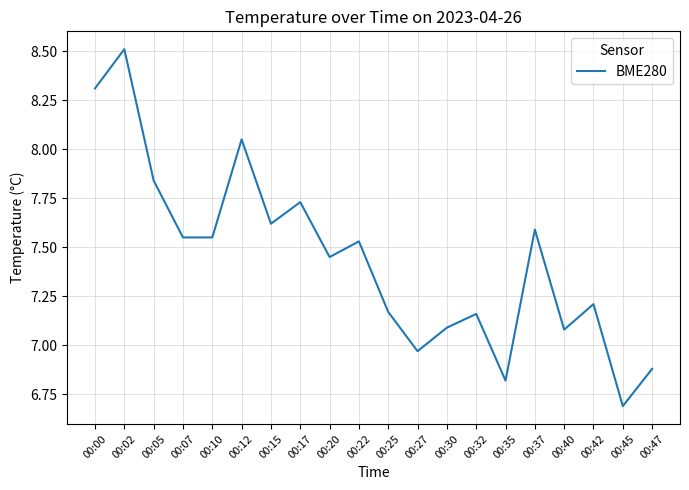

The chart shows a value of 14.3 at 00:12. True or false?

False